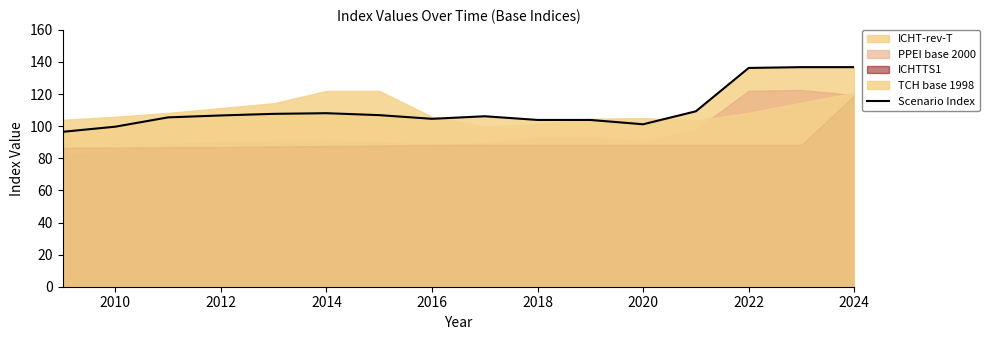

Is it true that Scenario Index equals 203.1 at 2022?

False